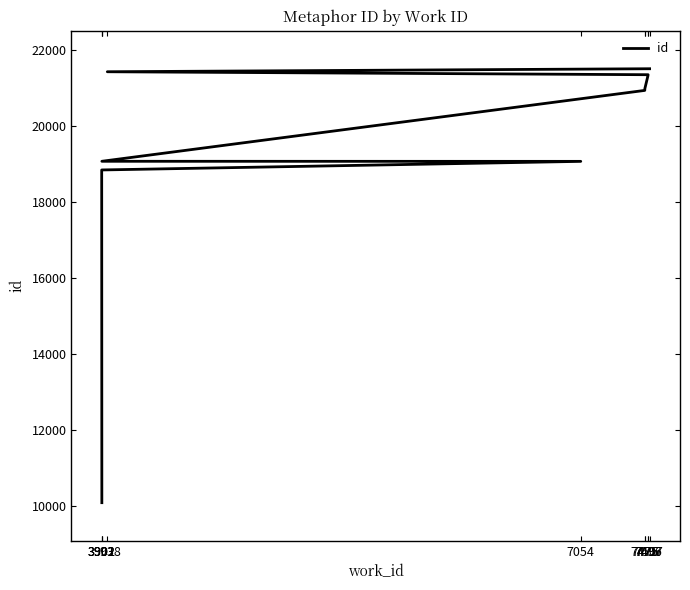

What is the sum of all values?

194598